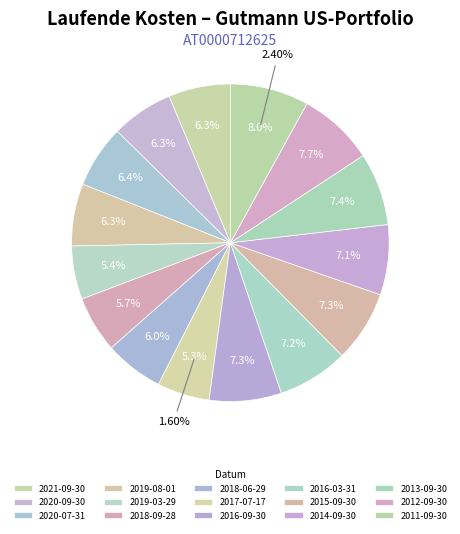

To the nearest percent, what is the difference between the largest and smallest slice percentages?

3%